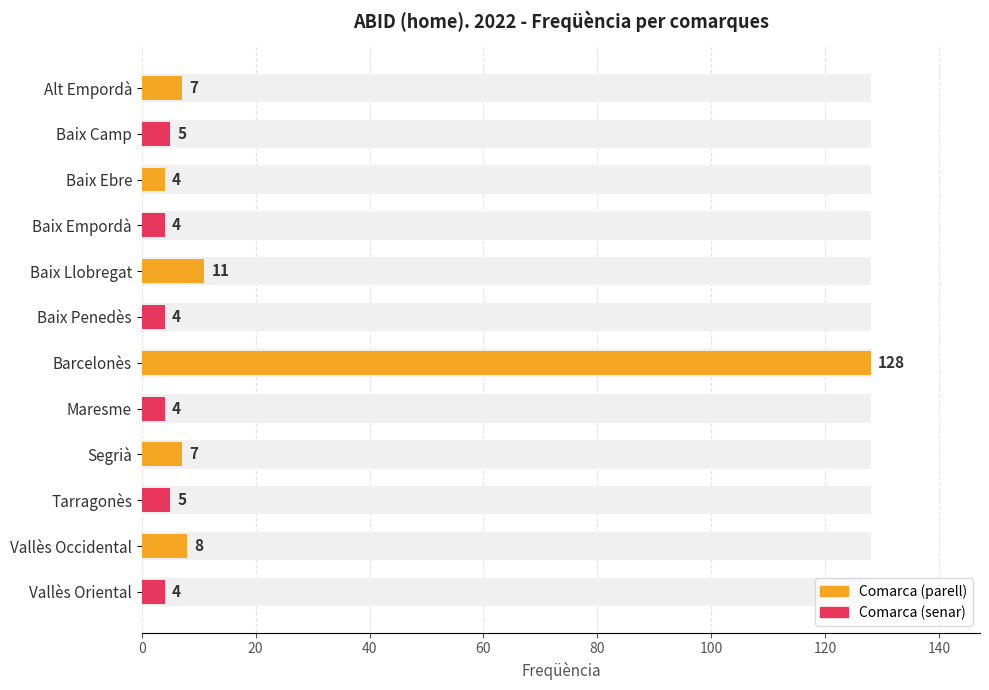

Reading left to right, list all the values displayed in this chart.

7	5	4	4	11	4	128	4	7	5	8	4